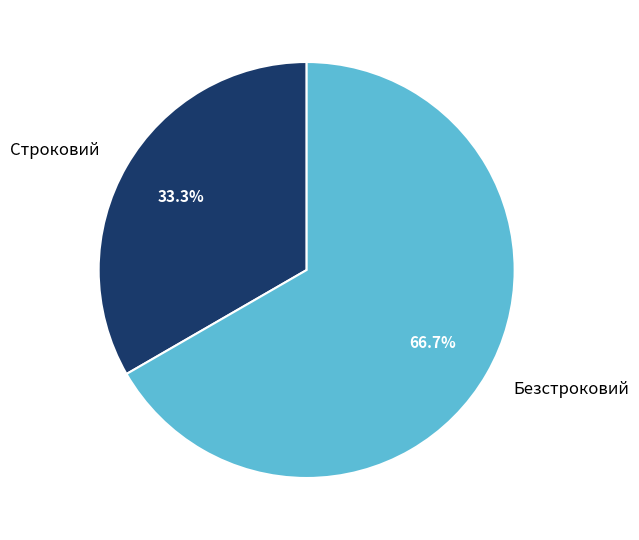

To the nearest percent, what is the difference between the largest and smallest slice percentages?

33%